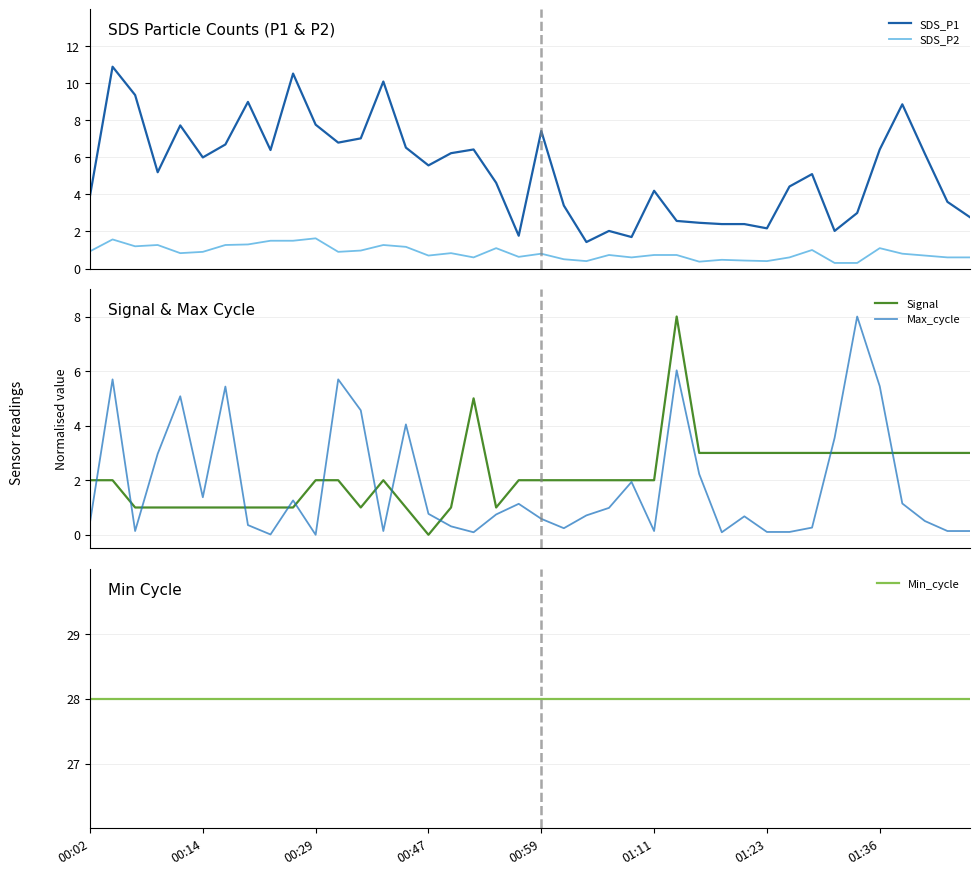

What are all the series names shown in the legend?

SDS_P1, SDS_P2, Signal, Max_cycle, Min_cycle